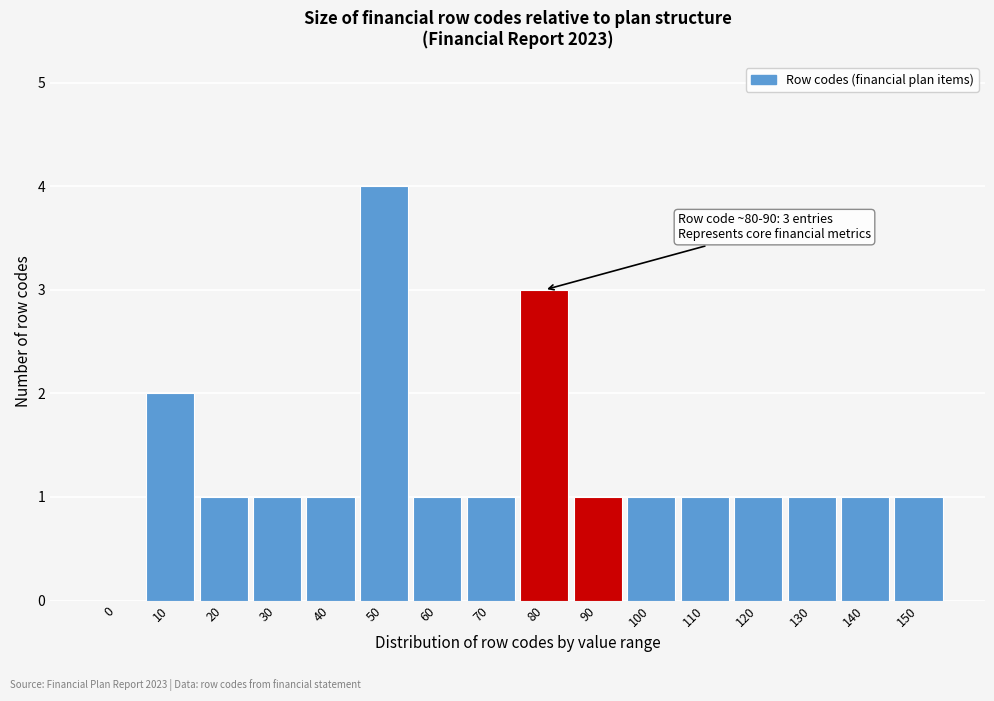

Reading left to right, what are all the values shown in this chart?

0=0	10=2	20=1	30=1	40=1	50=4	60=1	70=1	80=3	90=1	100=1	110=1	120=1	130=1	140=1	150=1